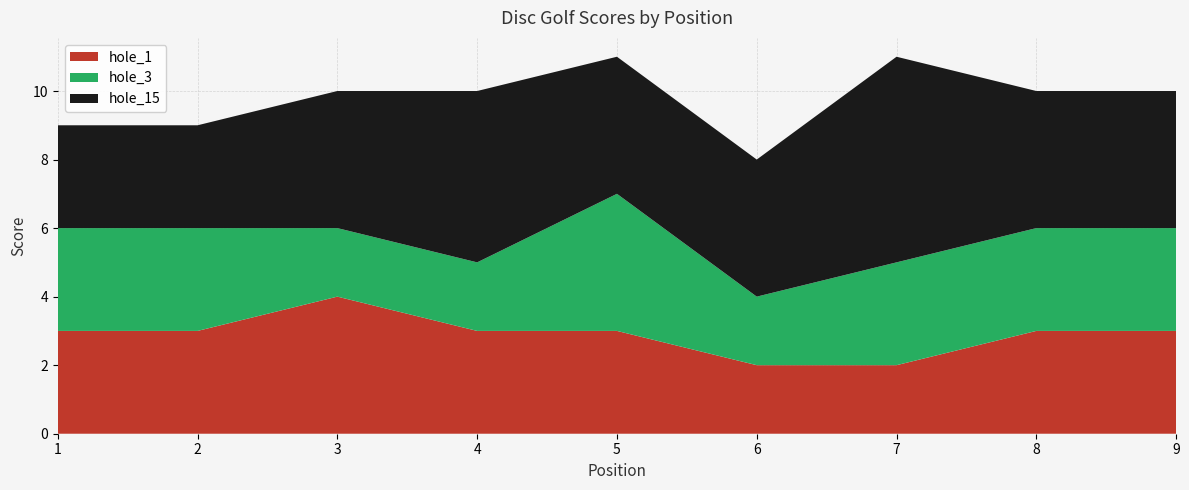

True or false: hole_1 has a value of 2 at 6.

True